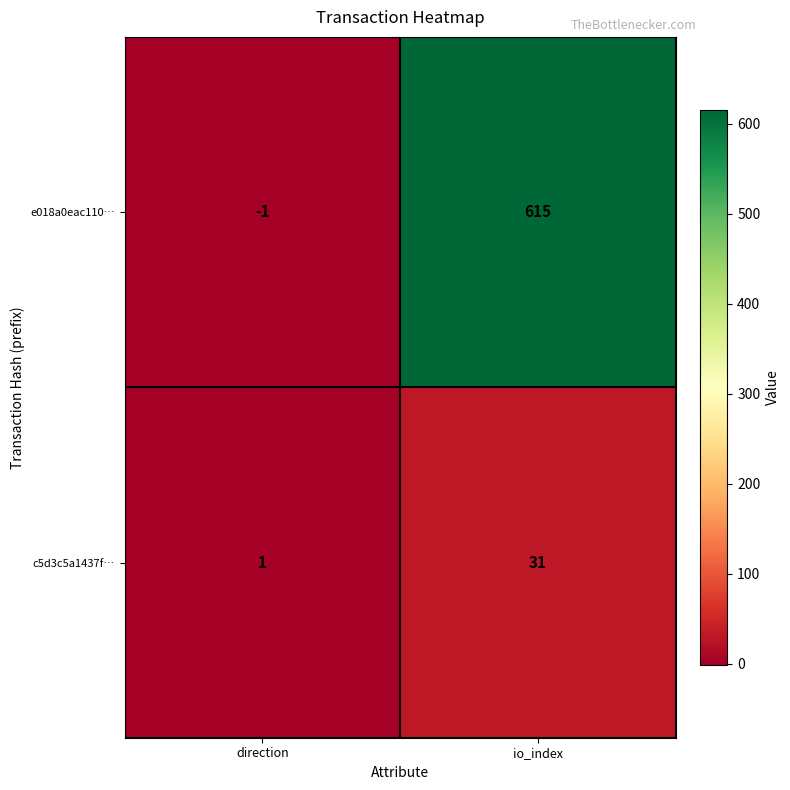

Rank the series by their average value, from lowest to highest.

c5d3c5a1437f…, e018a0eac110…